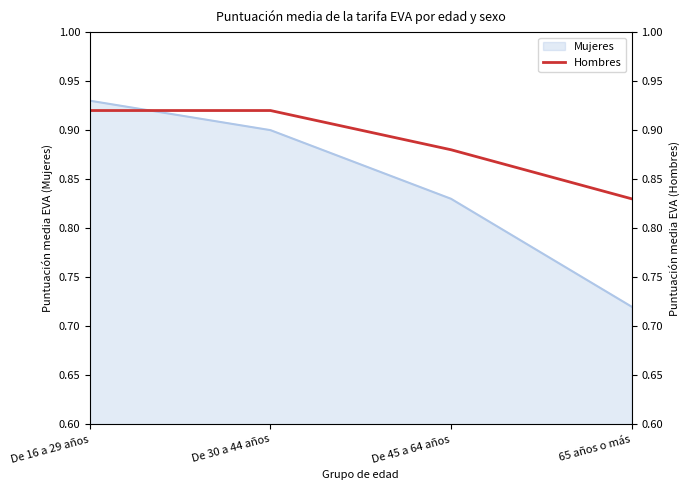

What position from the right is De 16 a 29 años?

4